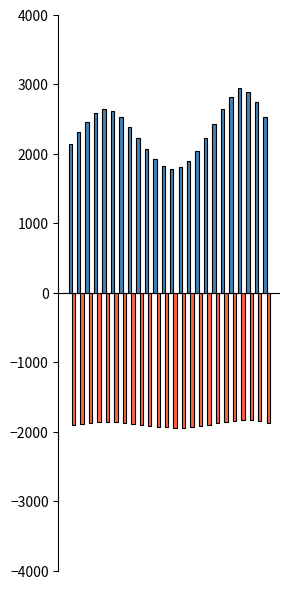

What is the minimum value shown in the chart?

-1946.4